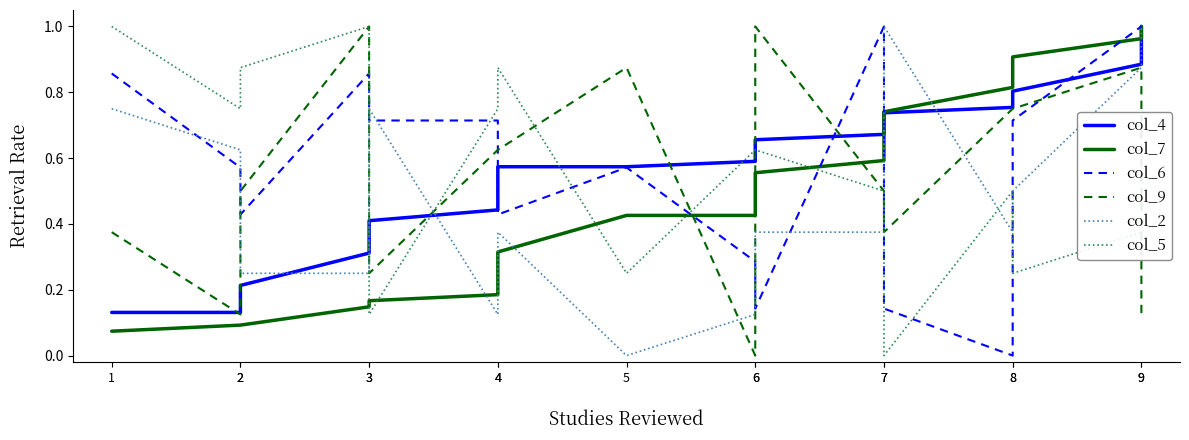

Read the col_9 value at 6.

1.0